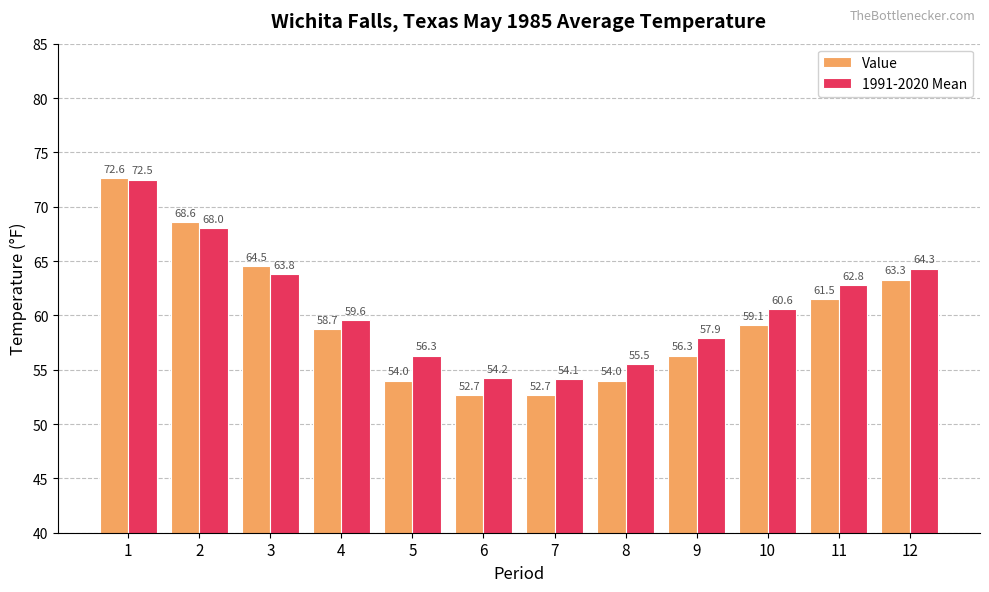

Reading left to right, extract all data points from this chart.

Value: 1=72.6	2=68.6	3=64.5	4=58.7	5=54.0	6=52.7	7=52.7	8=54.0	9=56.3	10=59.1	11=61.5	12=63.3
1991-2020 Mean: 1=72.5	2=68.0	3=63.8	4=59.6	5=56.3	6=54.2	7=54.1	8=55.5	9=57.9	10=60.6	11=62.8	12=64.3